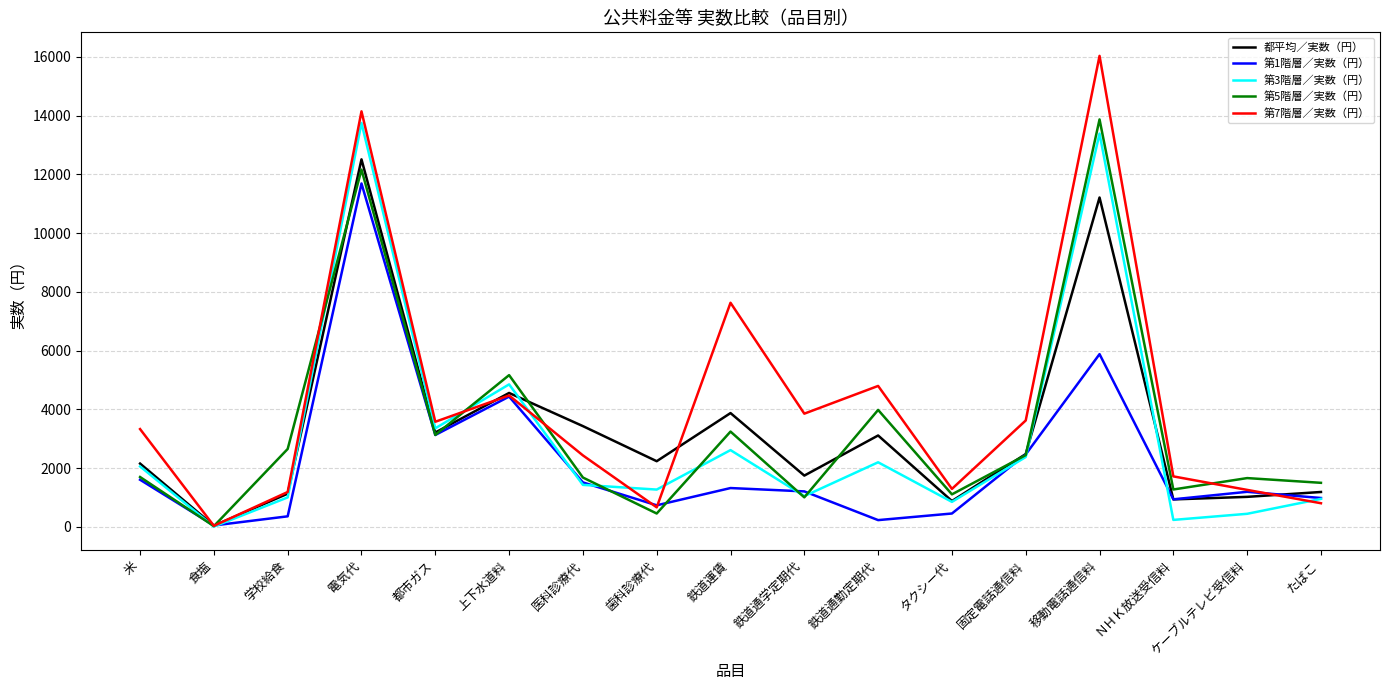

At which category does 第7階層／実数（円） reach its first local valley?

食塩